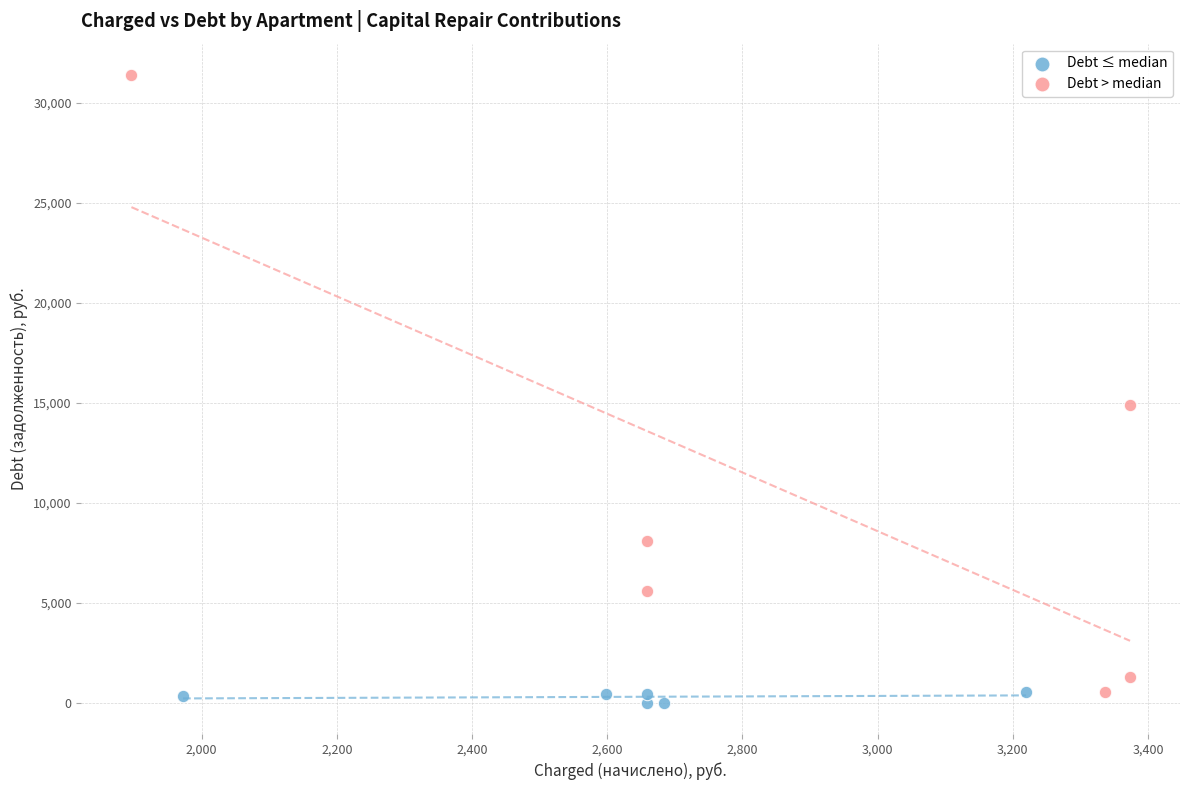

Which series has the widest spread of Y values?

Debt > median